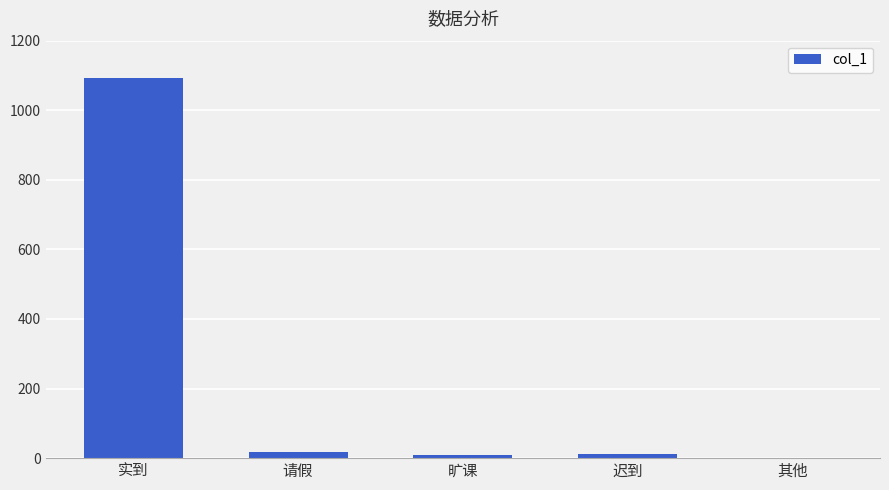

Between 旷课 and 实到, which is larger?

实到